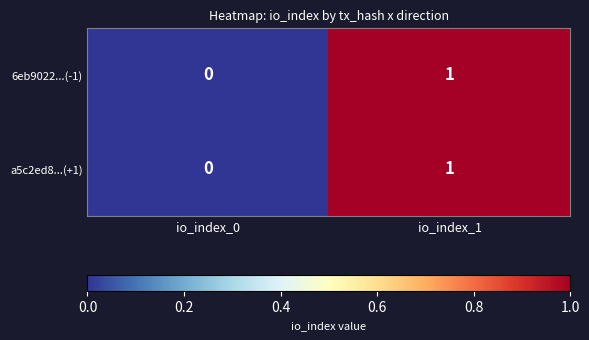

The a5c2ed8...(+1) series shows -1 at io_index_0. True or false?

False